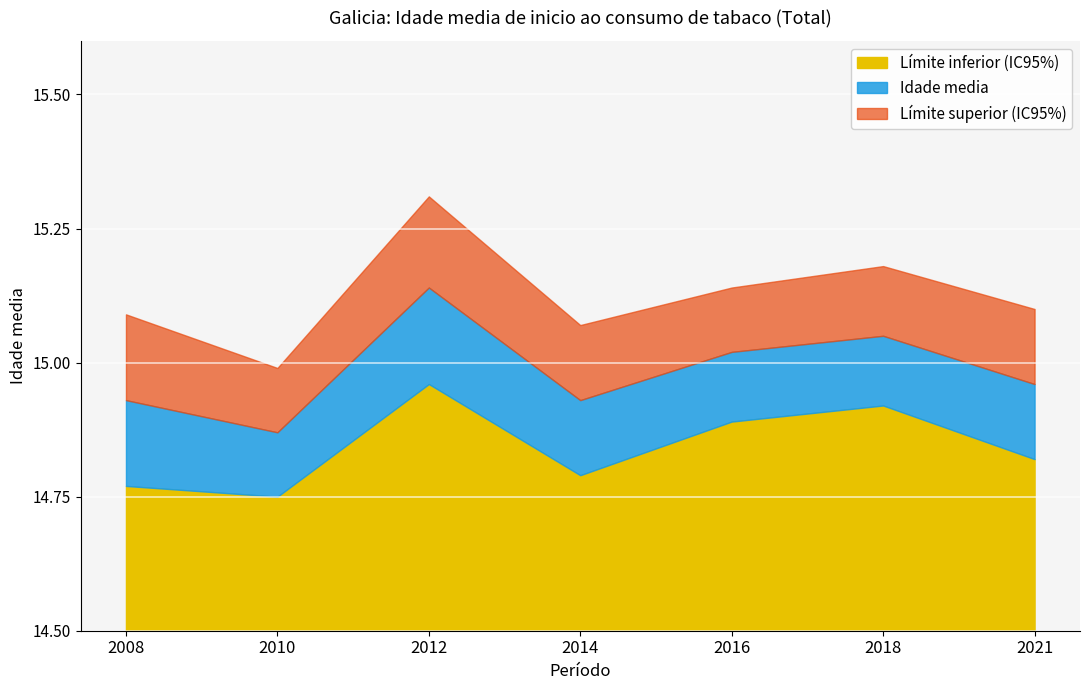

Rank the series at 2021 from highest to lowest value.

Límite superior (IC95%), Idade media, Límite inferior (IC95%)